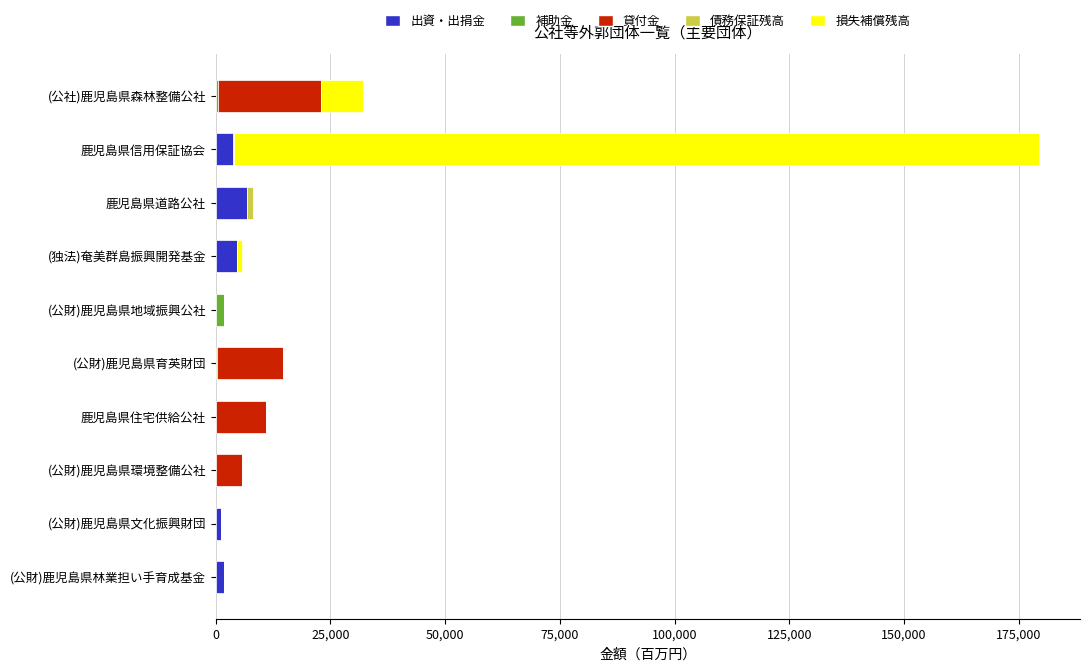

At which category is the sum across all series the highest?

鹿児島県信用保証協会